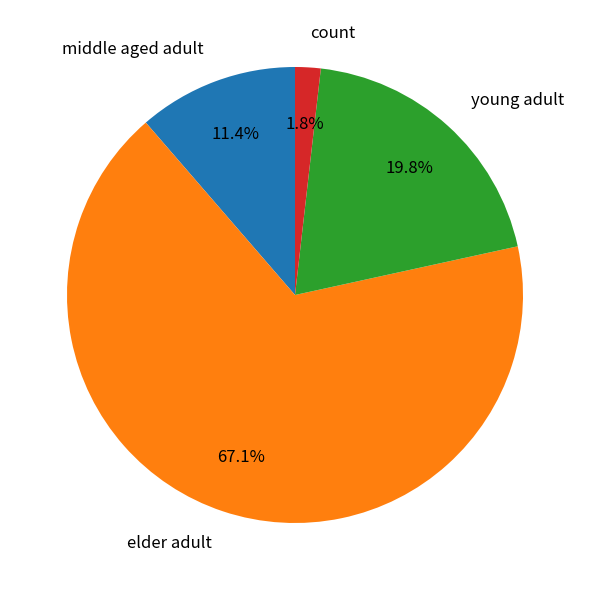

What is the total percentage of count and middle aged adult?

13.2%